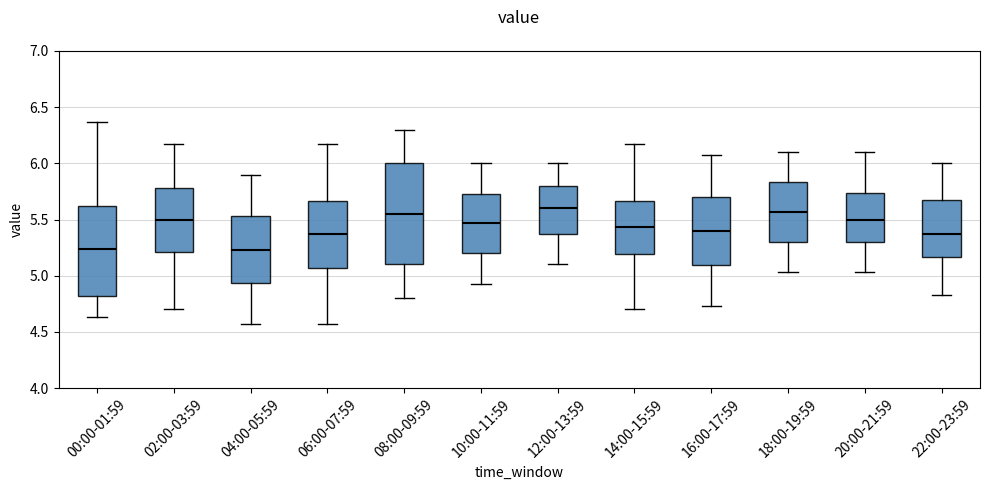

Comparing the boxes themselves (not the whiskers), which one is the tallest?

08:00-09:59